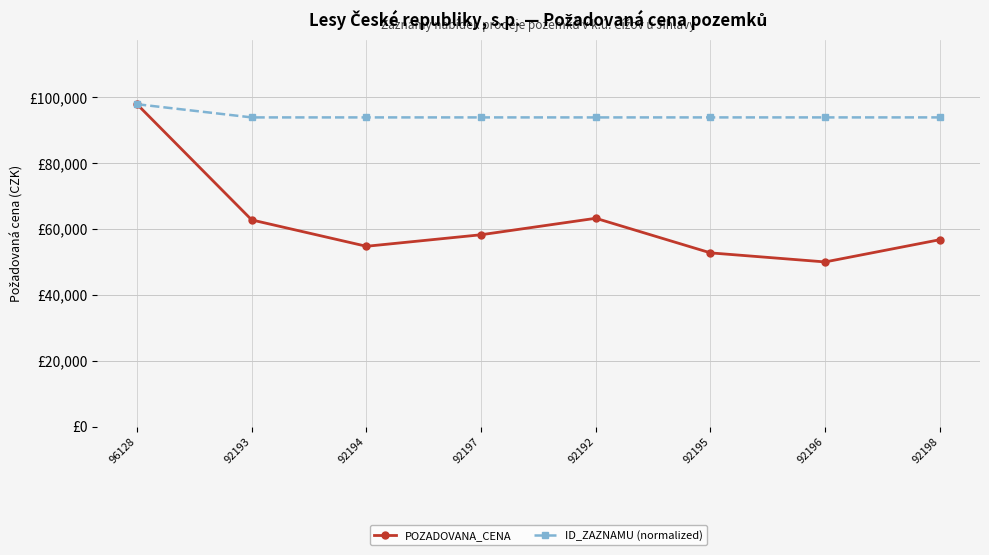

Between 92193 and 92198, which series saw the biggest shift?

POZADOVANA_CENA